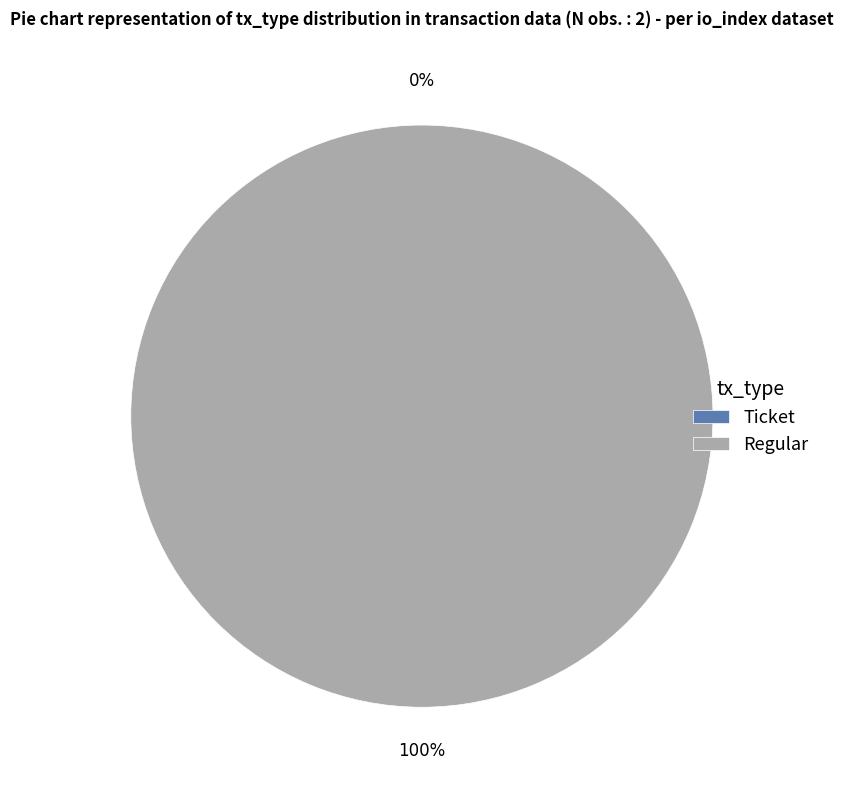

Do Ticket and Regular together represent more than half of the pie?

Yes